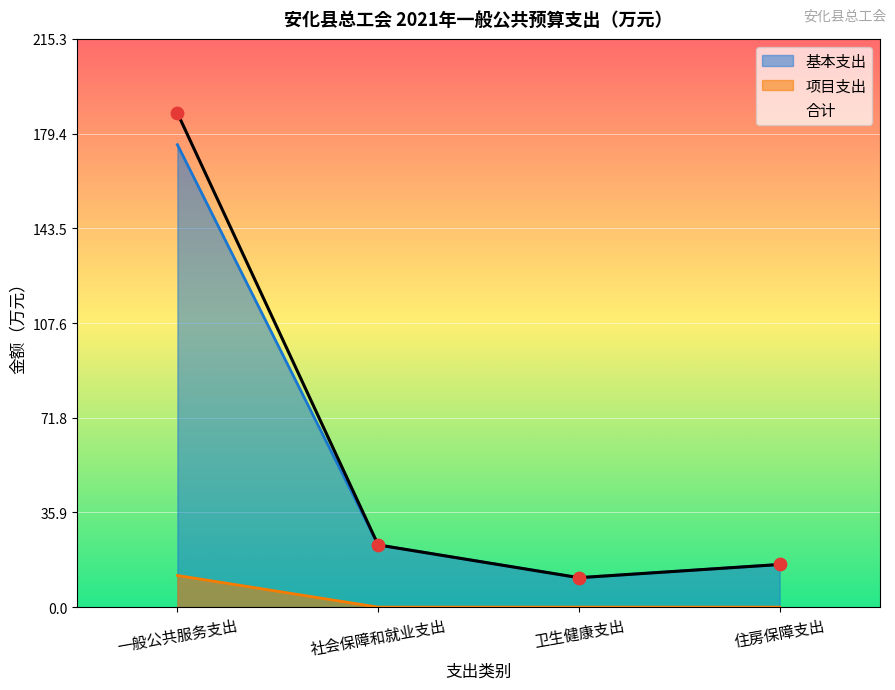

Is the value of 合计 at 住房保障支出 greater than the value of 基本支出 at 一般公共服务支出?

No